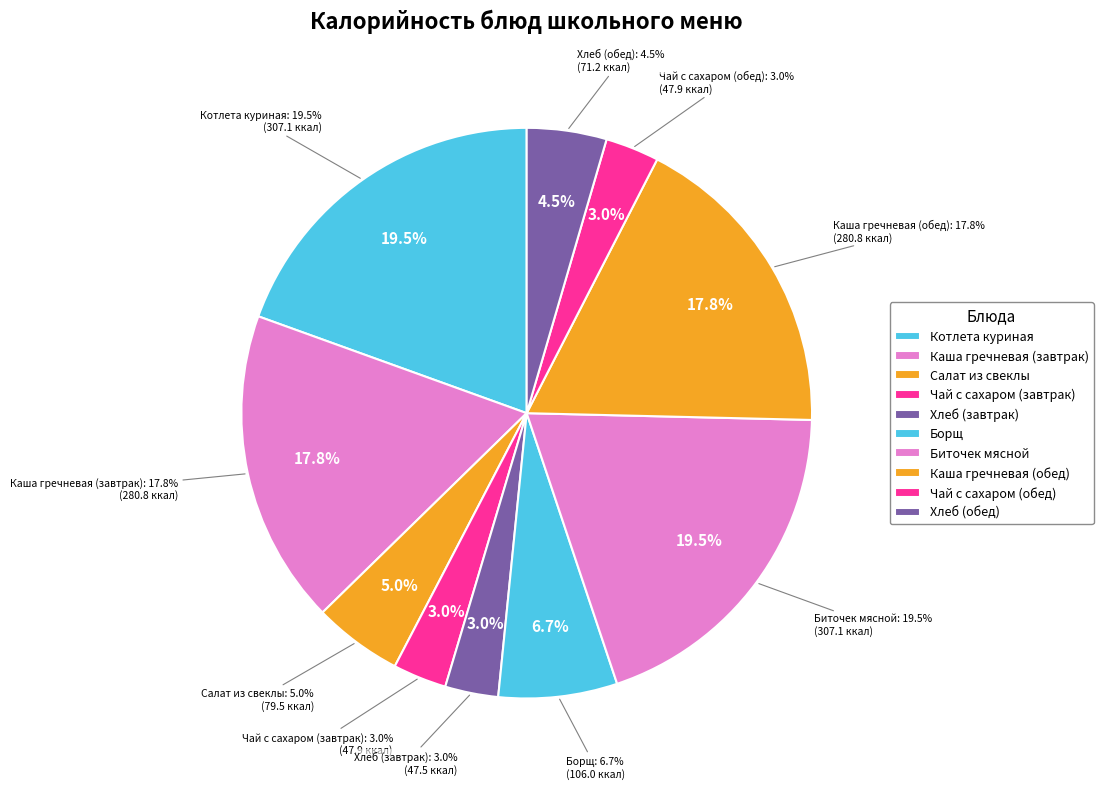

Combined, what portion of the pie is Чай с сахаром (завтрак) and Котлета куриная?

22.5%